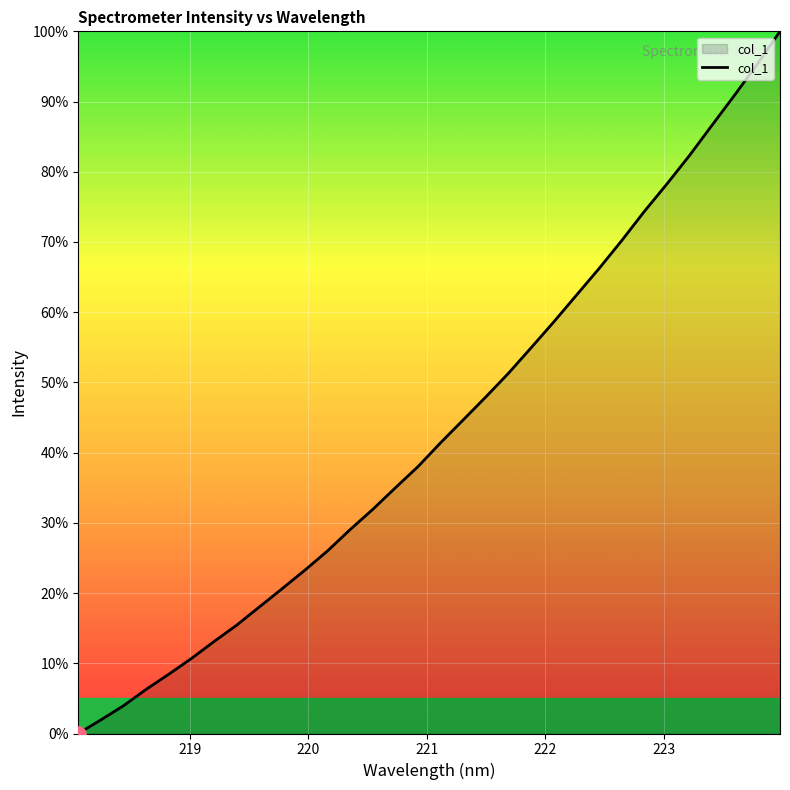

What is the difference between the maximum and minimum values?

100.0